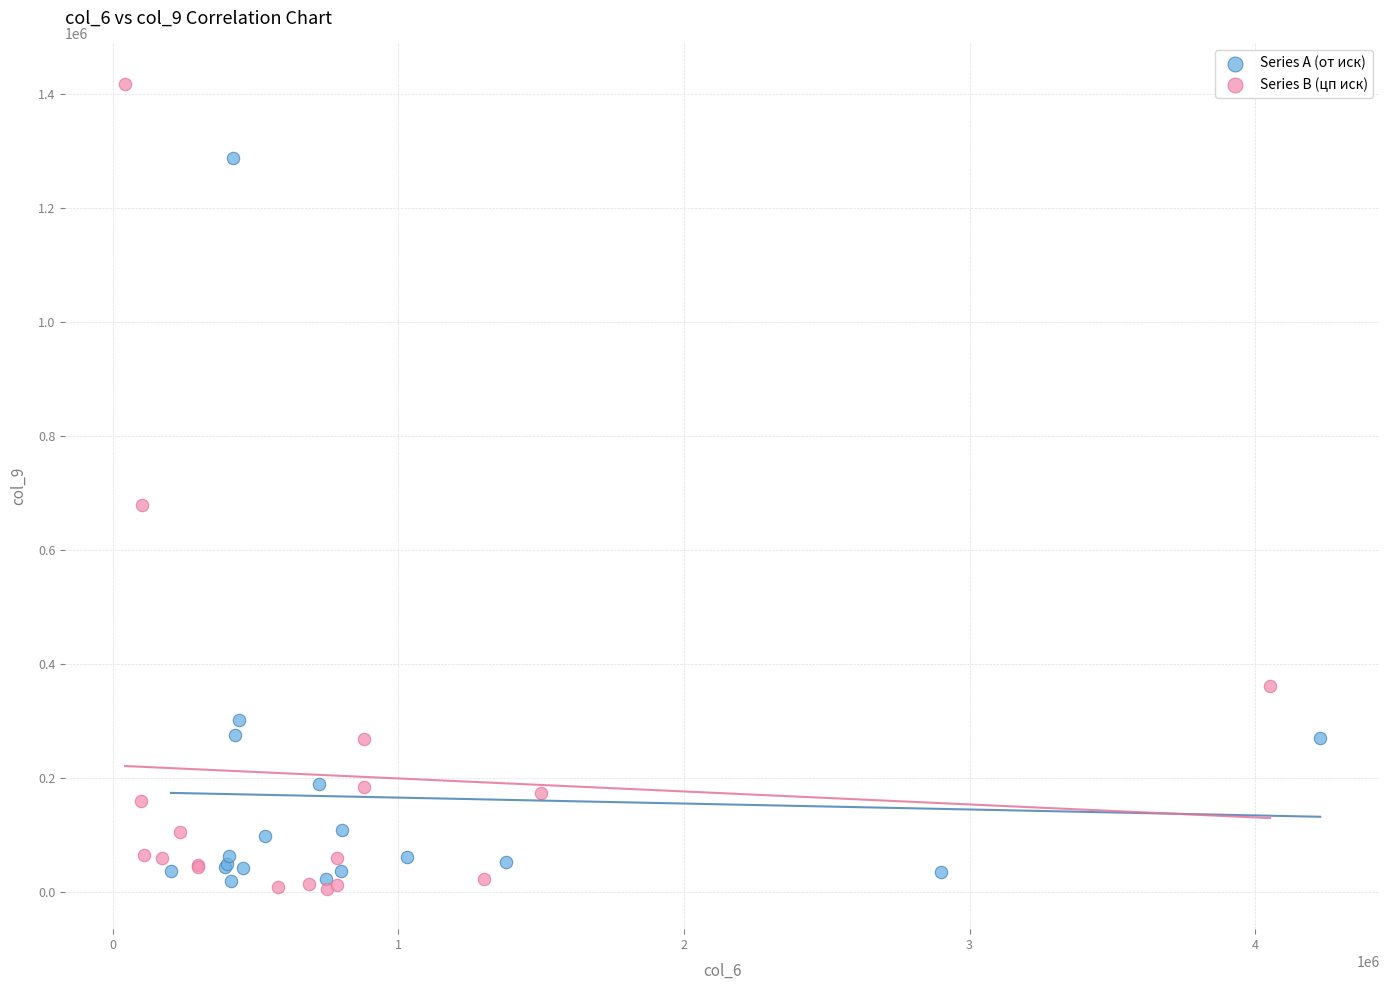

Which series has the largest Y range (max minus min)?

Series B (цп иск)